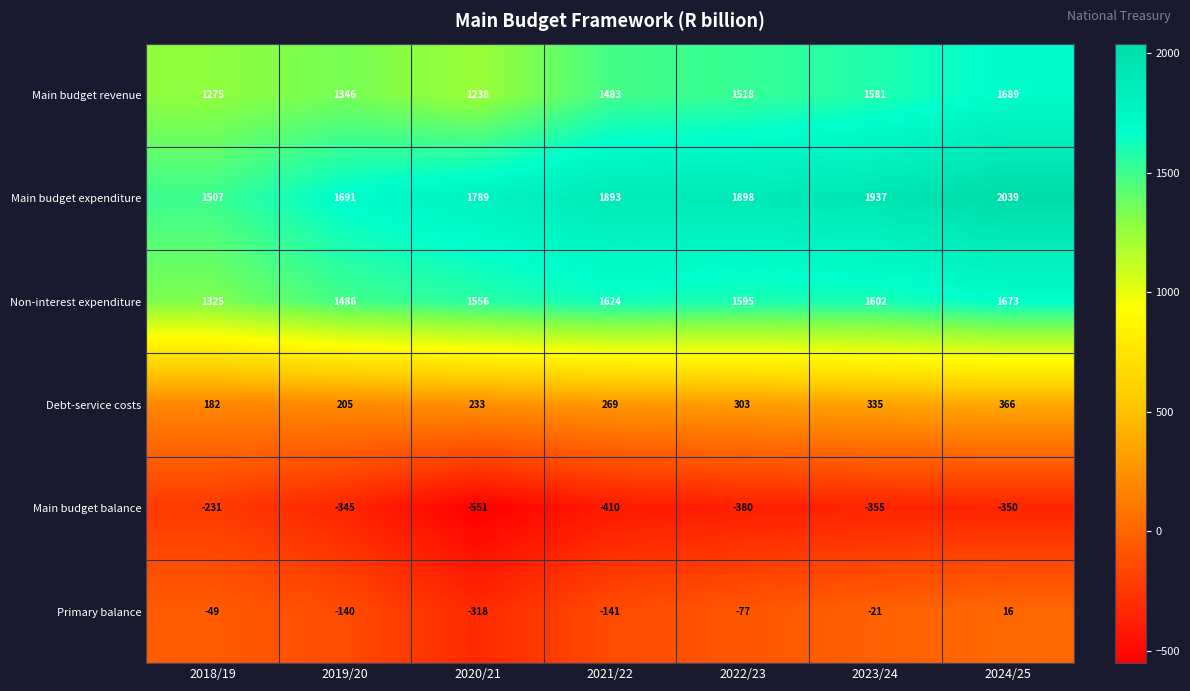

Rank the series at 2023/24 from lowest to highest value.

Main budget balance, Primary balance, Debt-service costs, Main budget revenue, Non-interest expenditure, Main budget expenditure